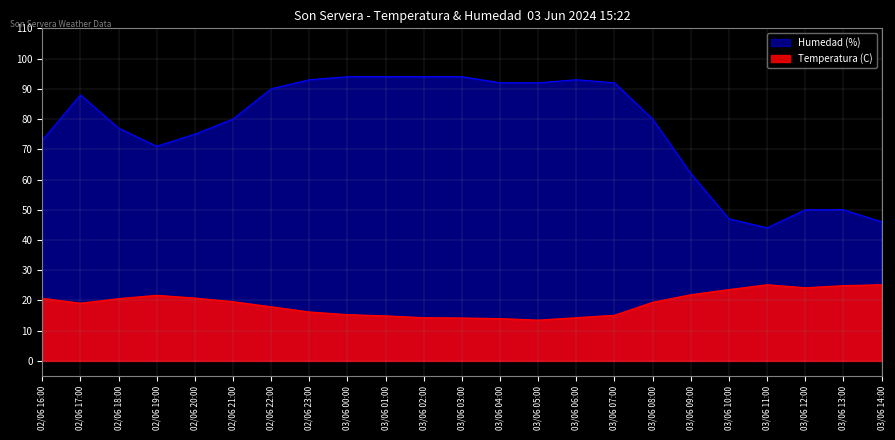

The Humedad (%) series shows 140.4 at 03/06 03:00. True or false?

False